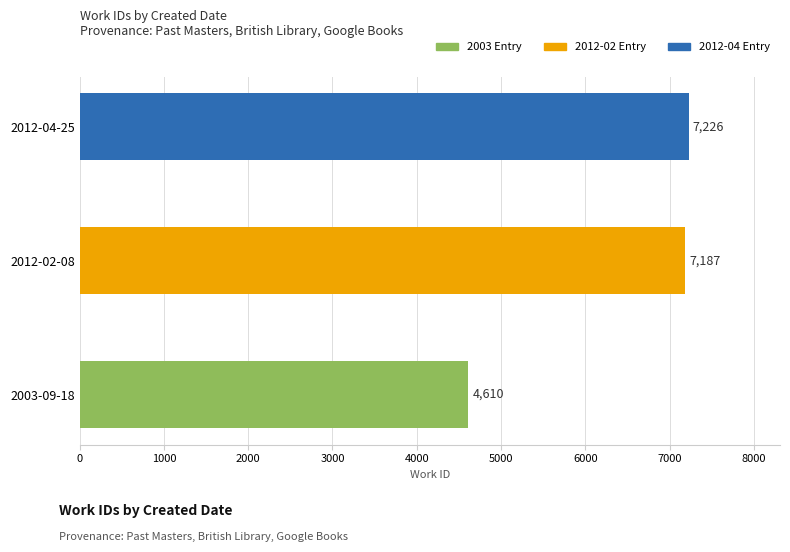

Reading bottom to top, extract all data points from this chart.

4610	7187	7226